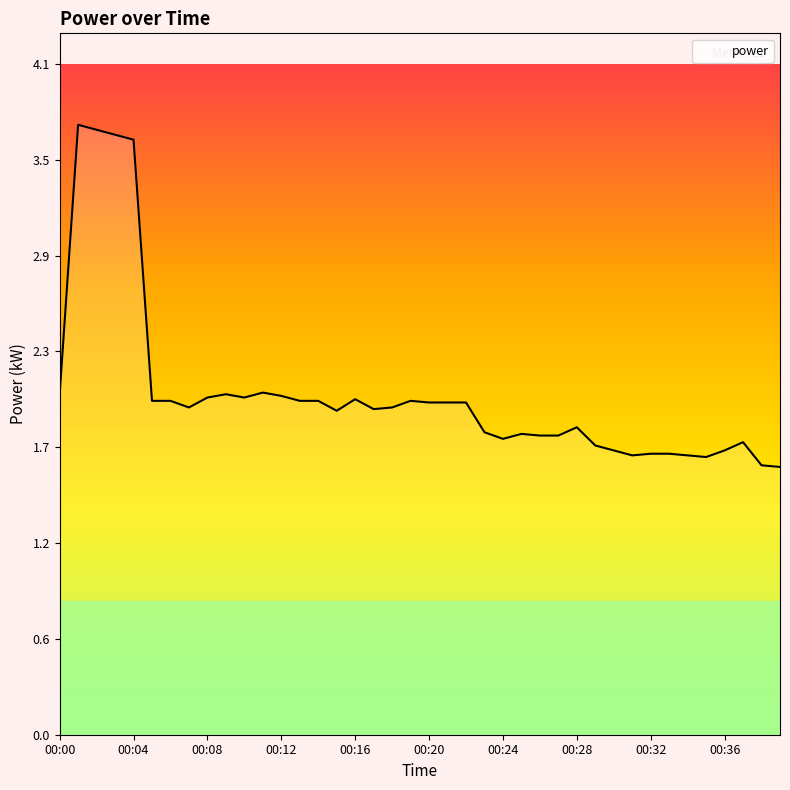

What is the minimum value shown in the chart?

1.6